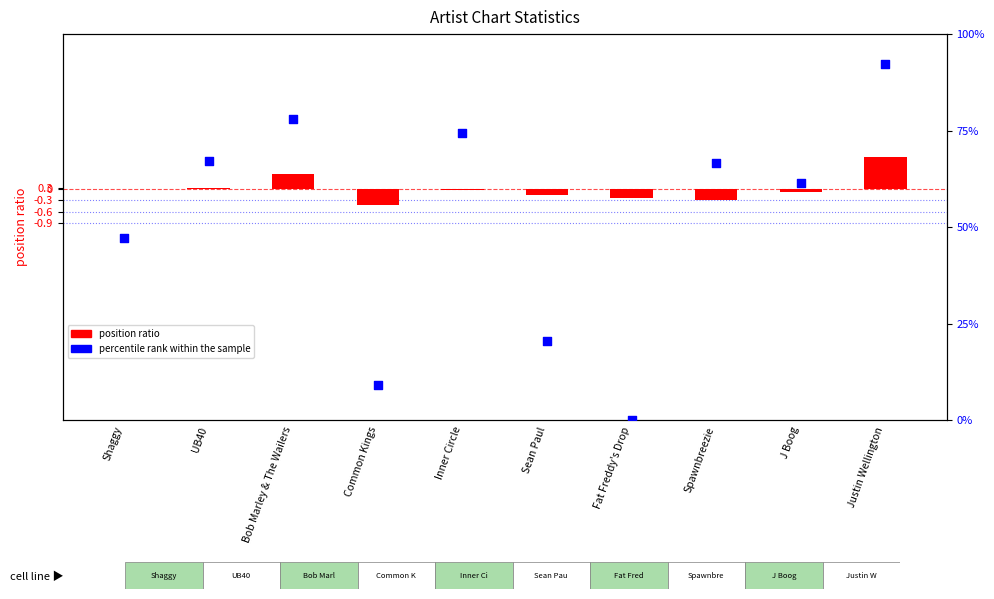

Which series reaches the maximum Y coordinate?

percentile rank within the sample